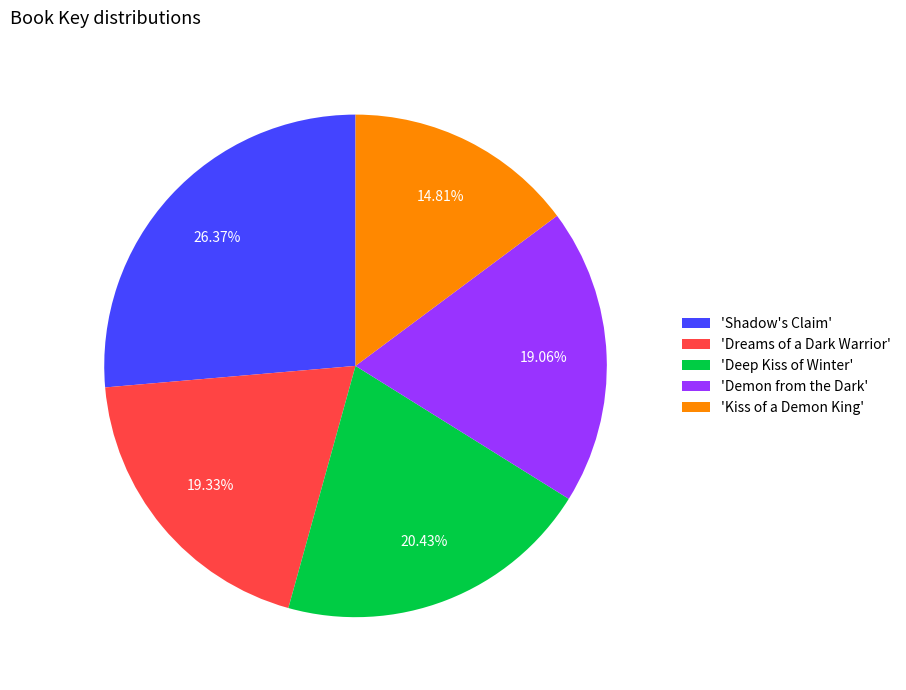

Which slice is the largest?

'Shadow's Claim'